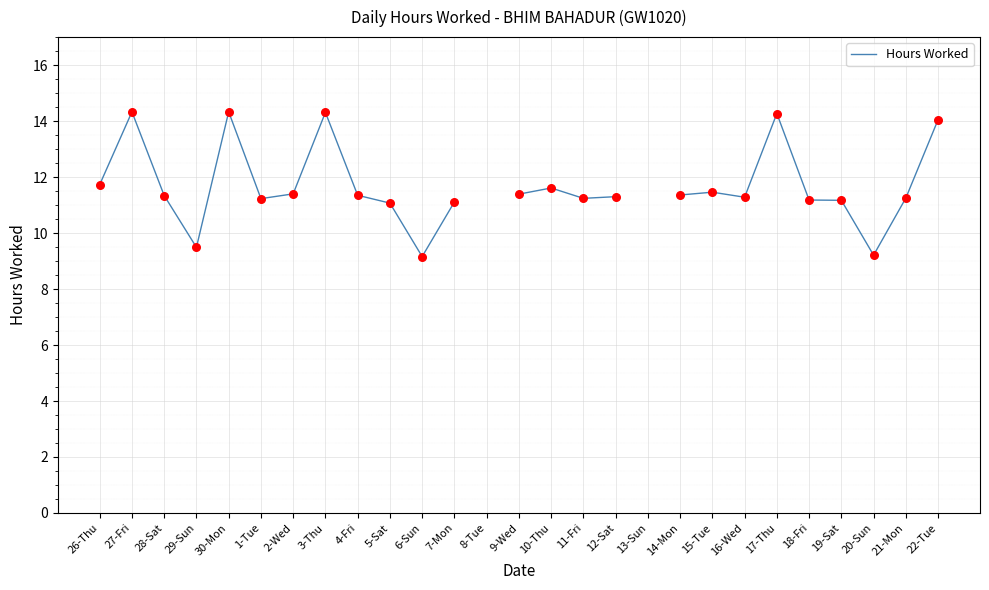

What is the ratio of the value at 28-Sat to the value at 16-Wed?

1.0